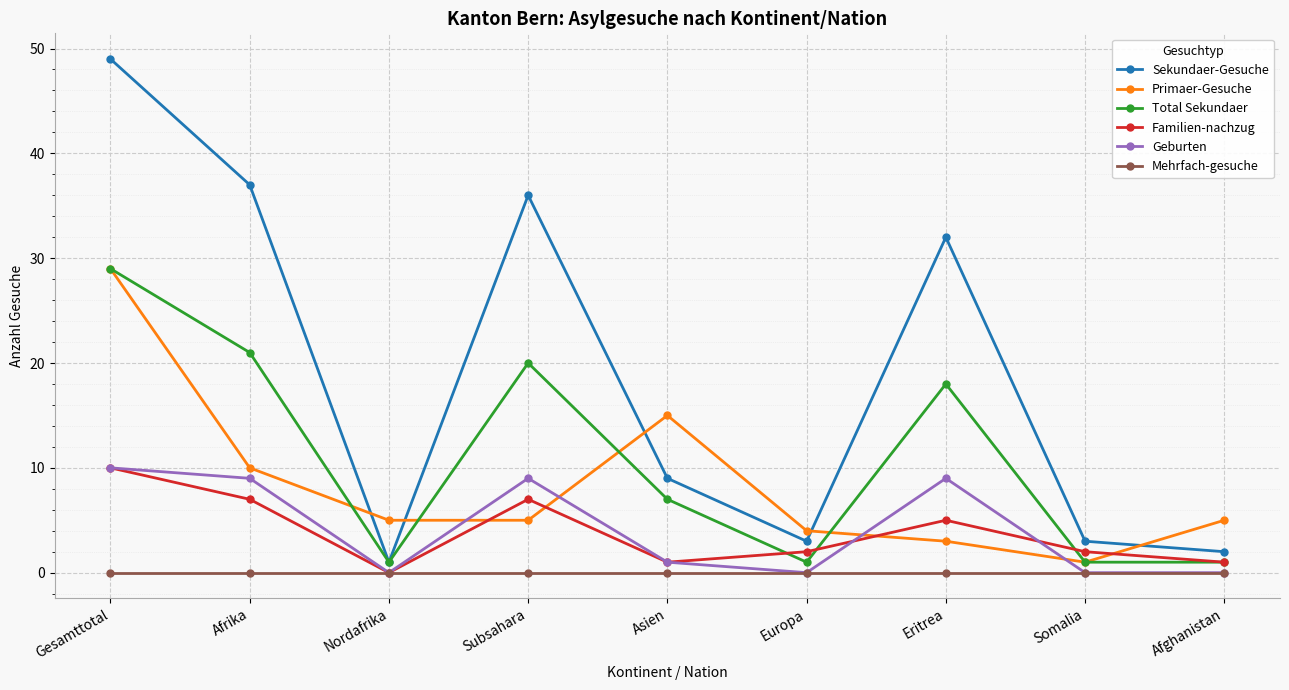

What is the minimum value for Primaer-Gesuche?

1